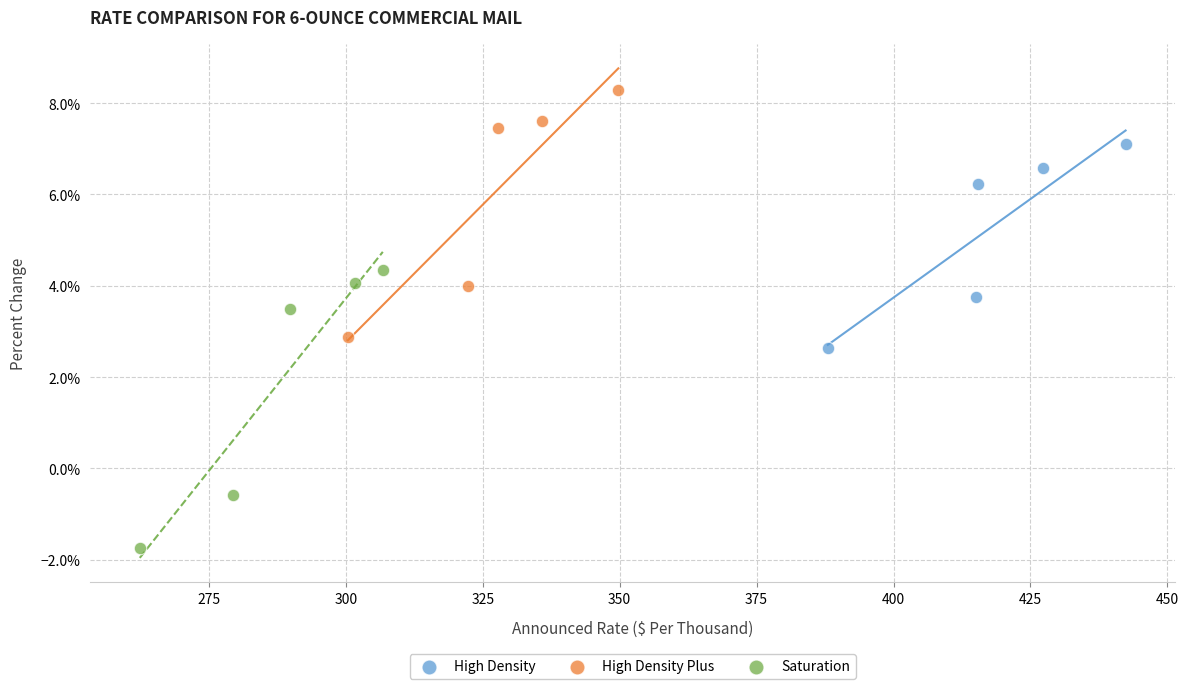

Which series has the largest Y range (max minus min)?

Saturation